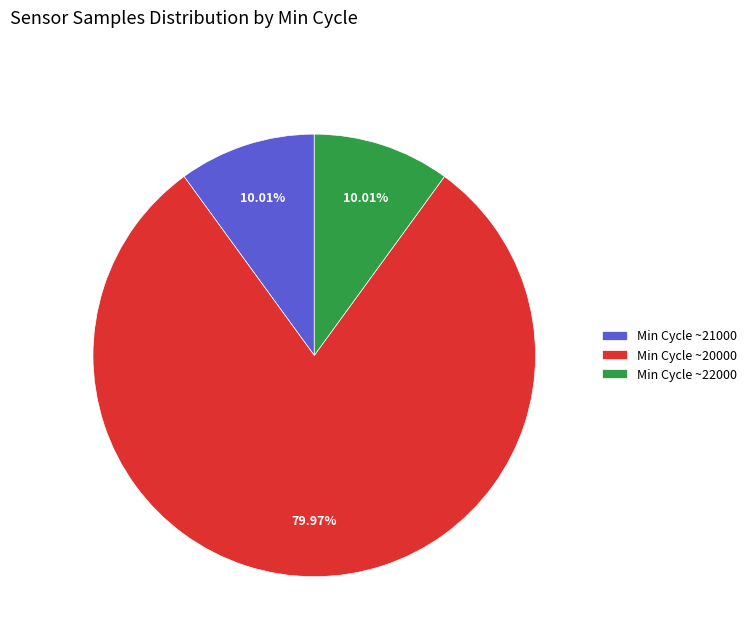

Approximately how many times larger is the value at Min Cycle ~20000 compared to Min Cycle ~21000?

8.0